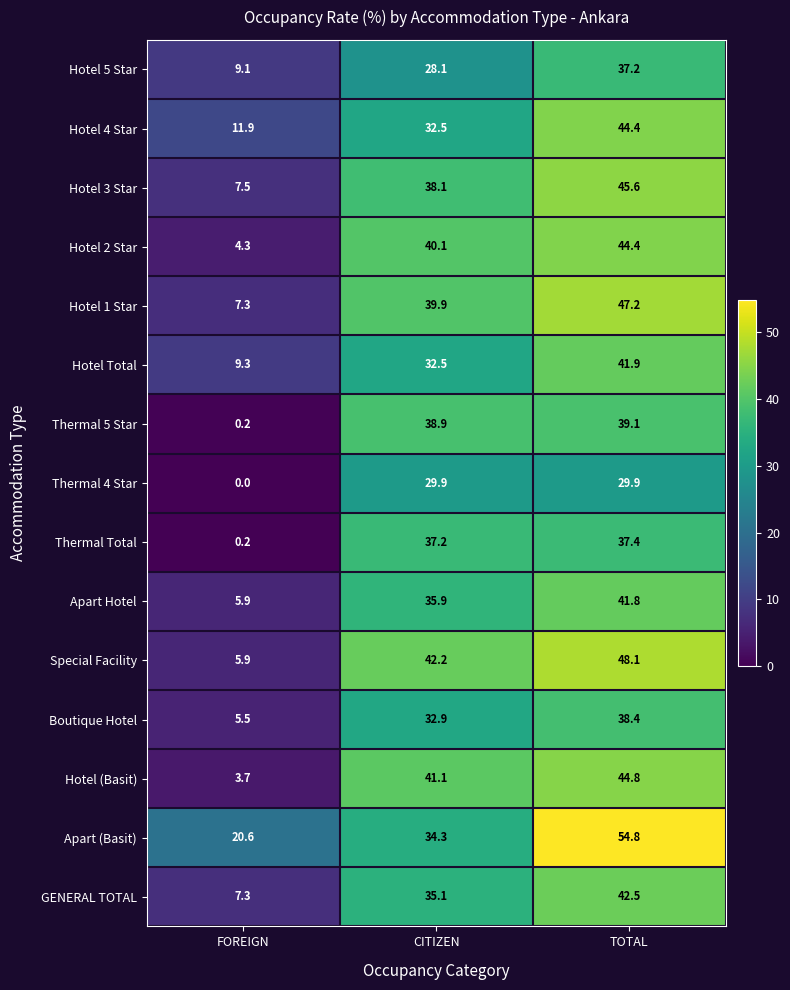

At which label does Hotel 4 Star reach its minimum?

FOREIGN